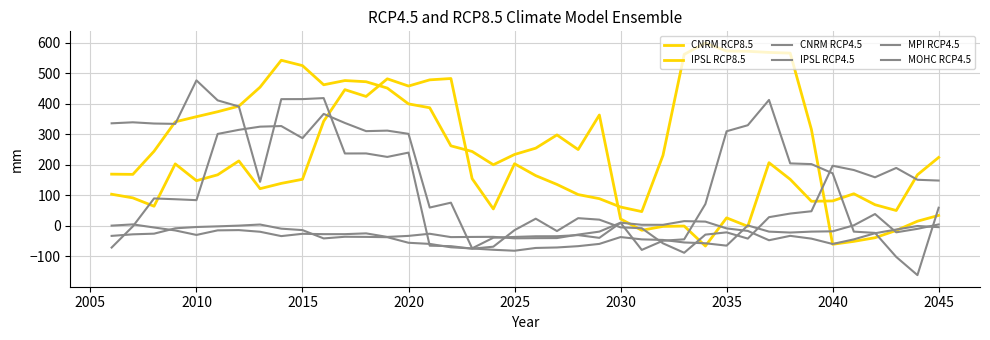

How many positive values does the IPSL RCP8.5 series have?

36